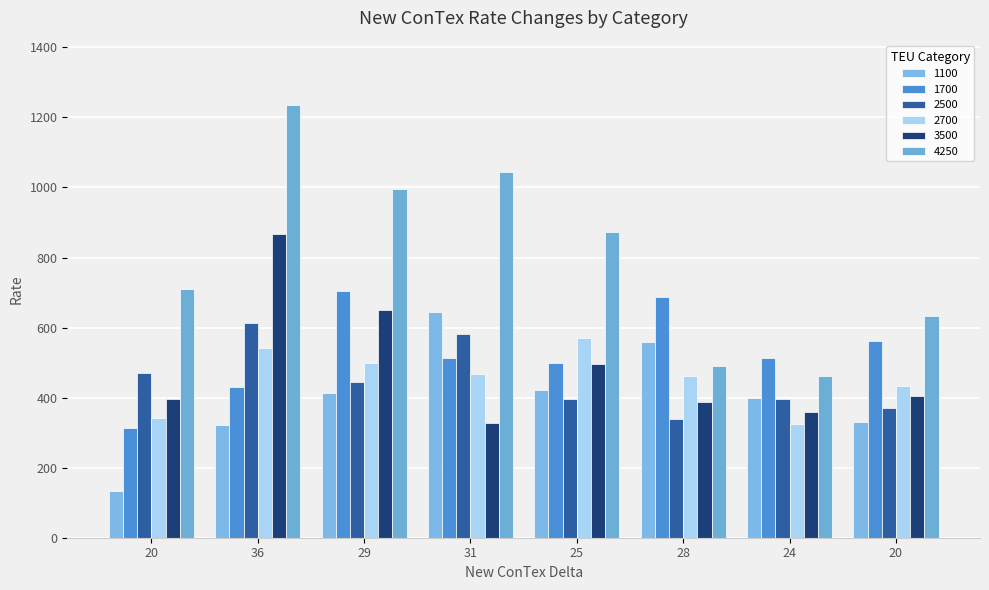

How many bars are there in total?

48